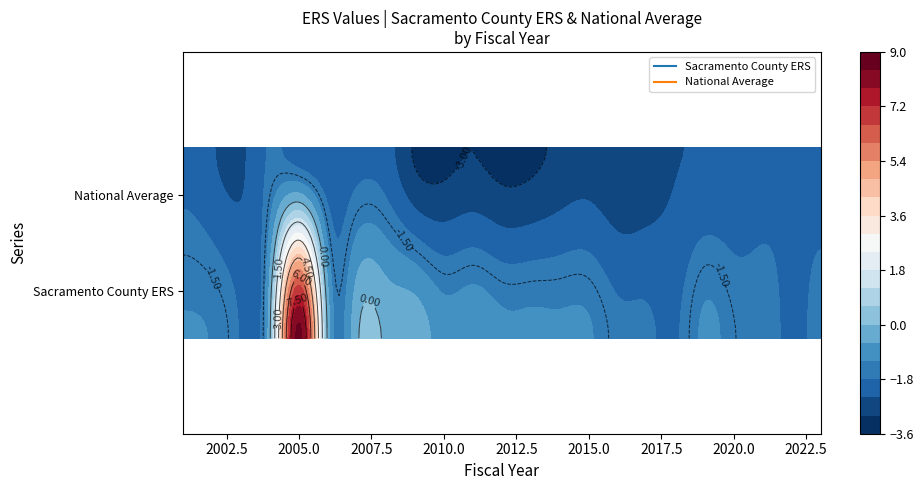

What value does the National Average series have at 2005?

-2.2